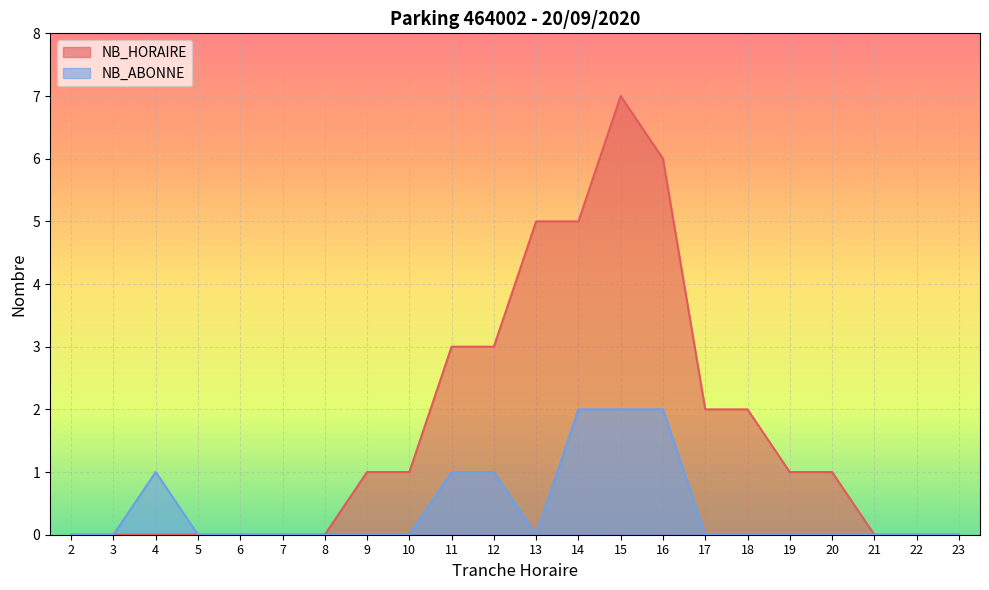

Reading right to left, list all the values displayed in this chart.

NB_HORAIRE: 23=0	22=0	21=0	20=1	19=1	18=2	17=2	16=6	15=7	14=5	13=5	12=3	11=3	10=1	9=1	8=0	7=0	6=0	5=0	4=0	3=0	2=0
NB_ABONNE: 23=0	22=0	21=0	20=0	19=0	18=0	17=0	16=2	15=2	14=2	13=0	12=1	11=1	10=0	9=0	8=0	7=0	6=0	5=0	4=1	3=0	2=0